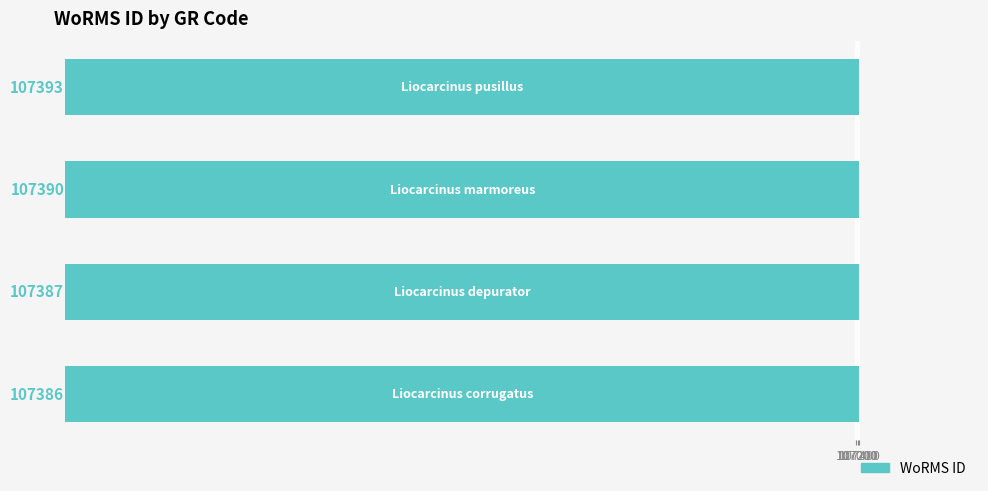

Reading top to bottom, list all the values displayed in this chart.

107393	107390	107387	107386